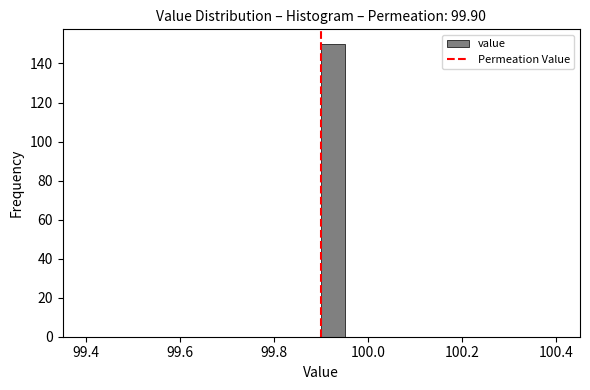

Read against the x-axis, roughly where is the centre of the tallest bar?

99.92